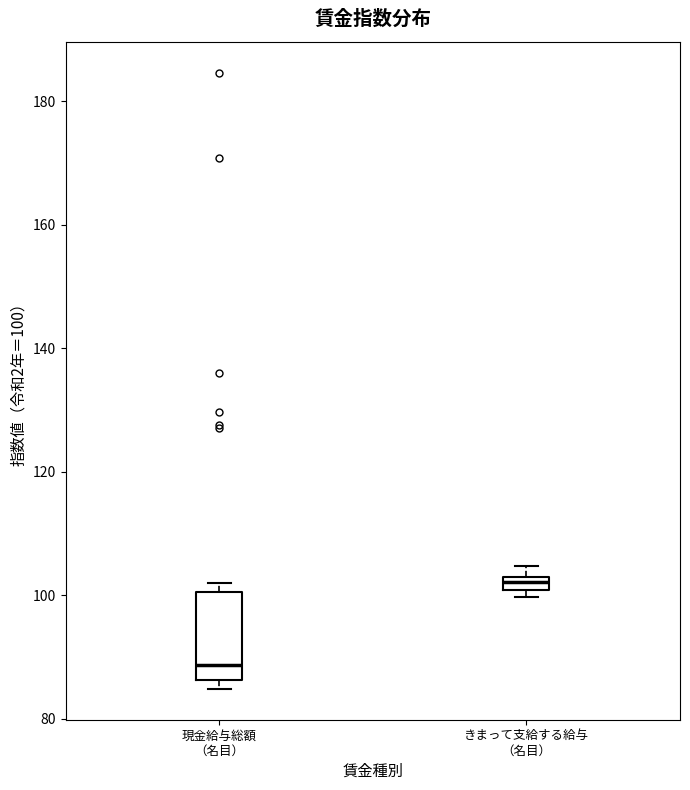

Comparing the boxes themselves (not the whiskers), which one is the tallest?

現金給与総額 （名目）